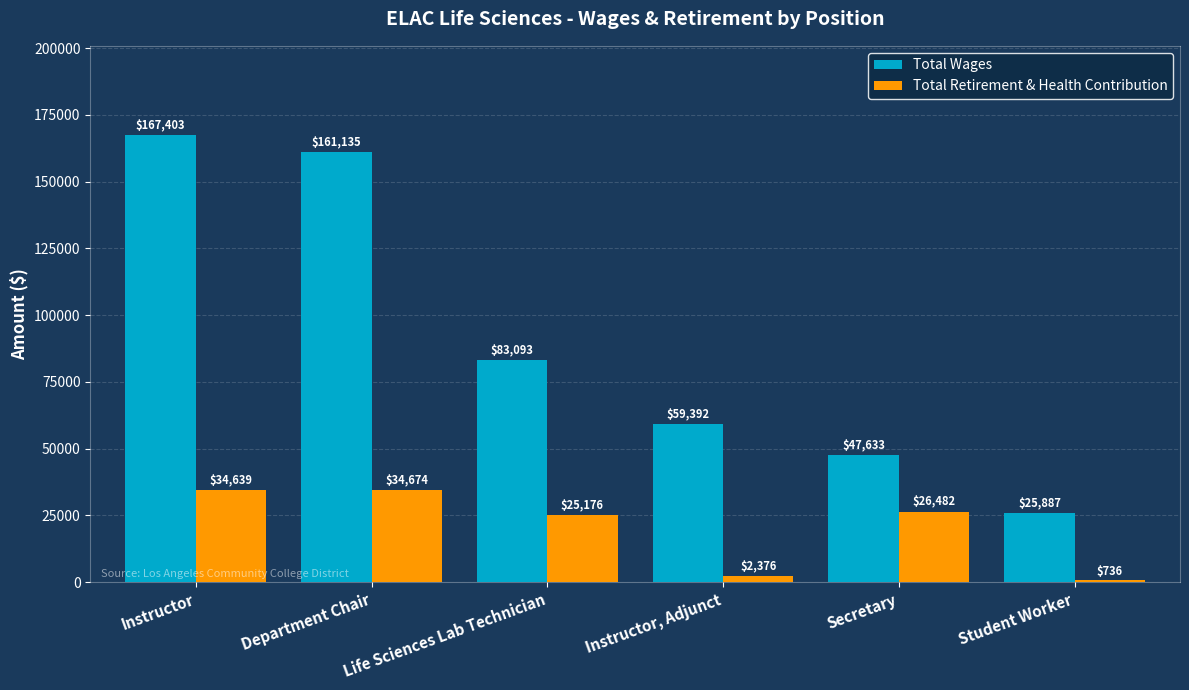

List the series in order of their peak value, lowest first.

Total Retirement & Health Contribution, Total Wages